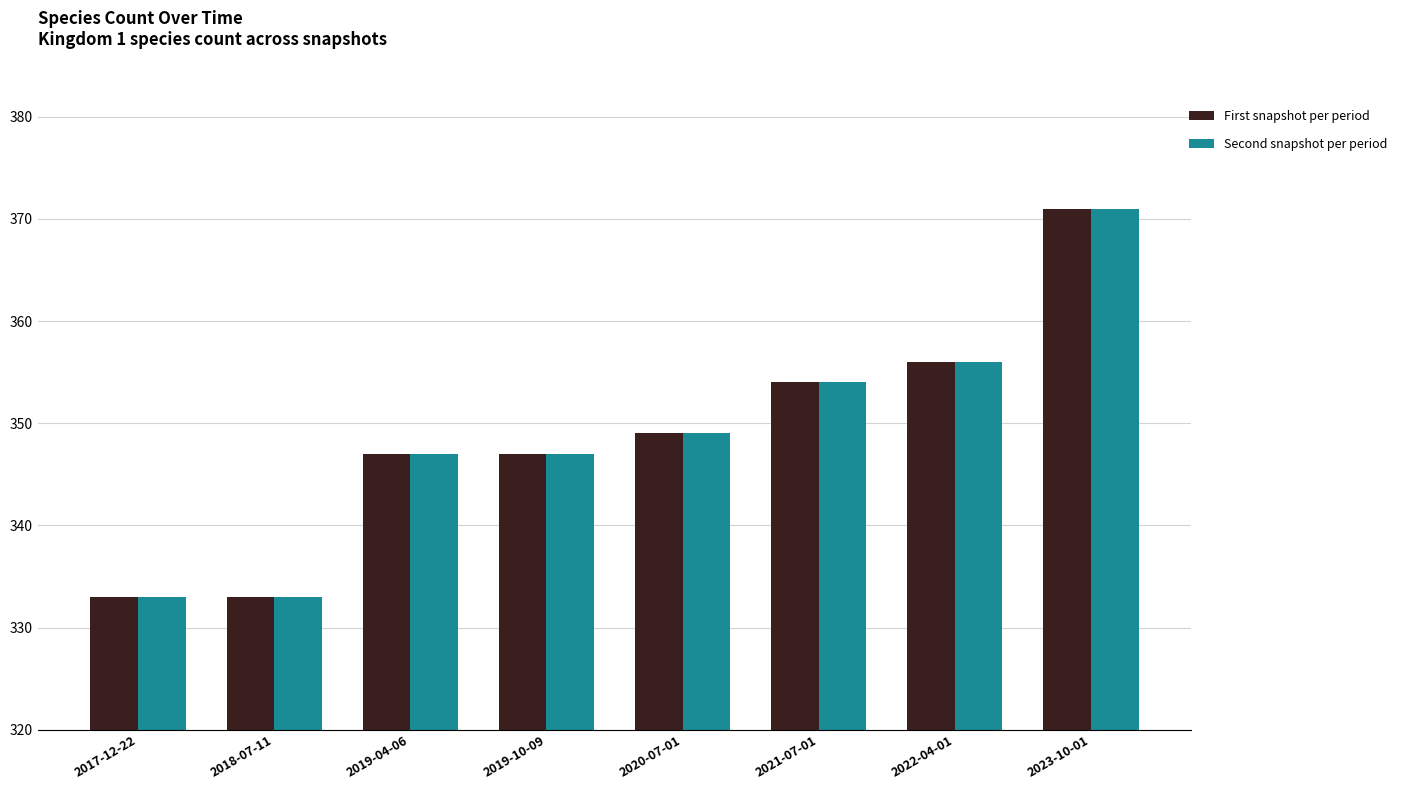

How many bars are there in total?

16